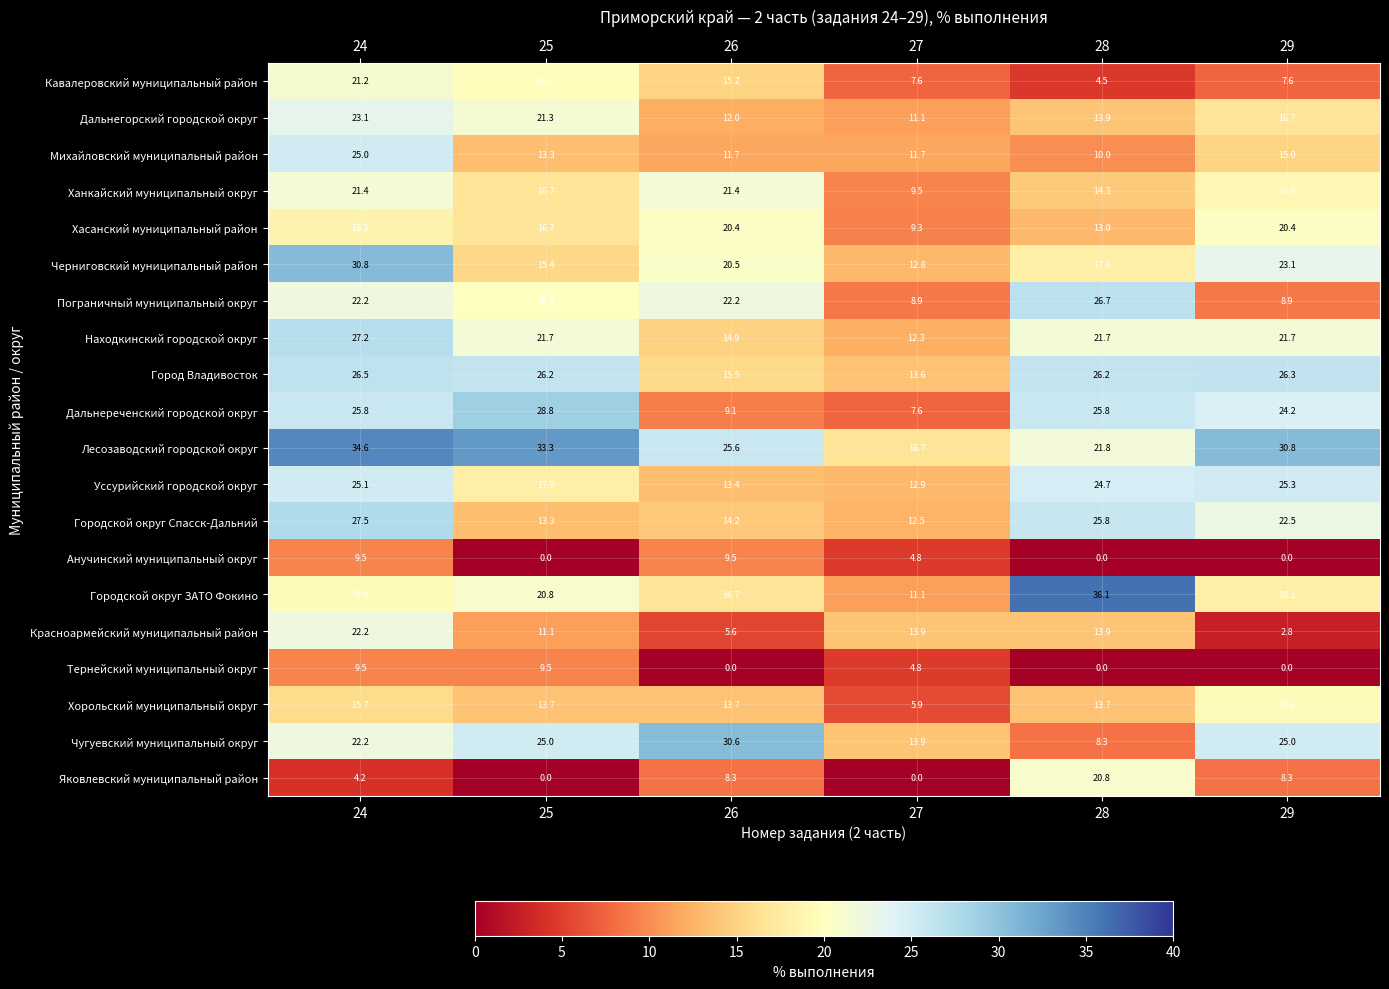

Is it true that Анучинский муниципальный округ equals -3.6 at 29?

False